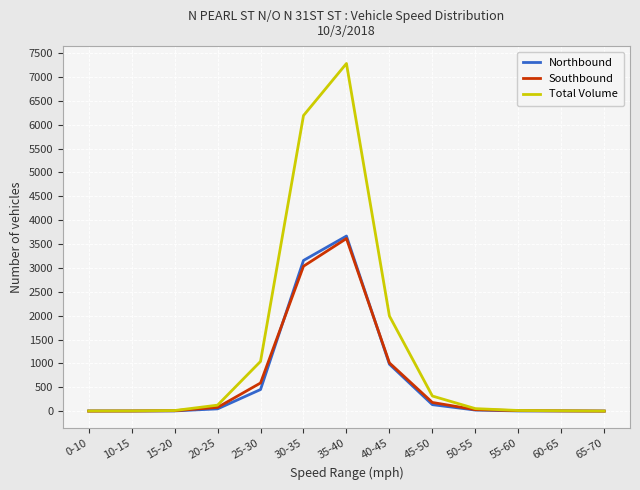

What value does the Southbound series have at 30-35?

3036